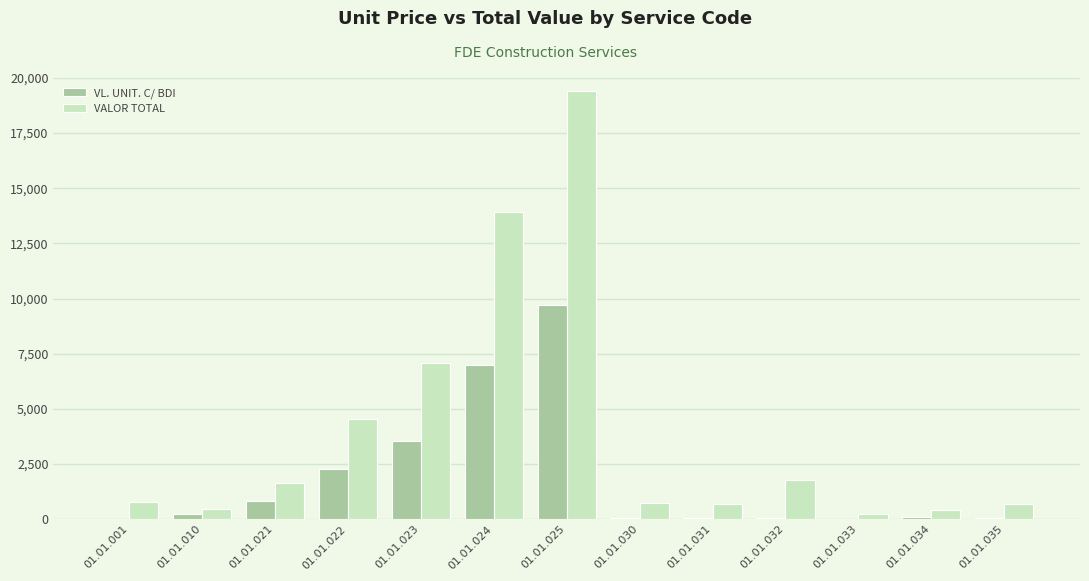

Which series has the largest total across all categories?

VALOR TOTAL